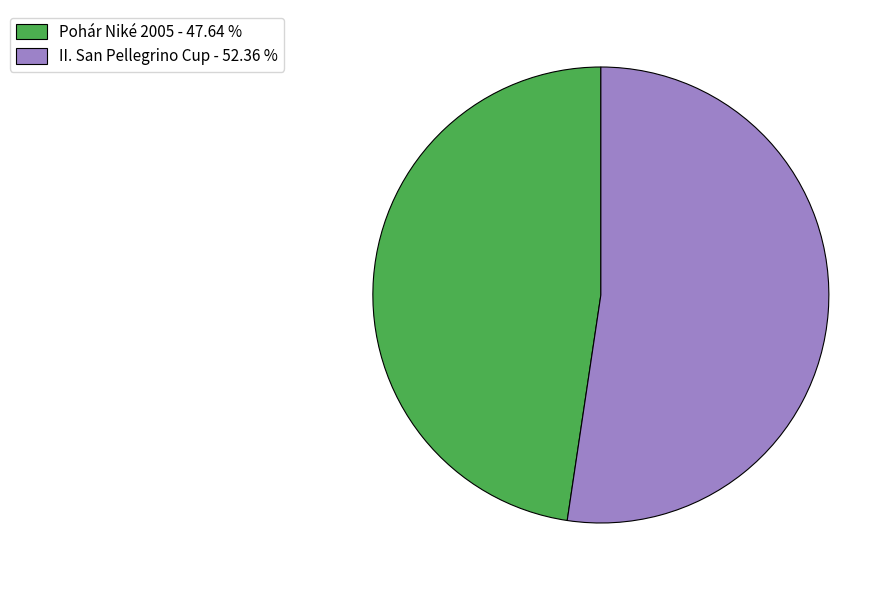

What is the ratio of the value at II. San Pellegrino Cup - 52.36 % to the value at Pohár Niké 2005 - 47.64 %?

1.1